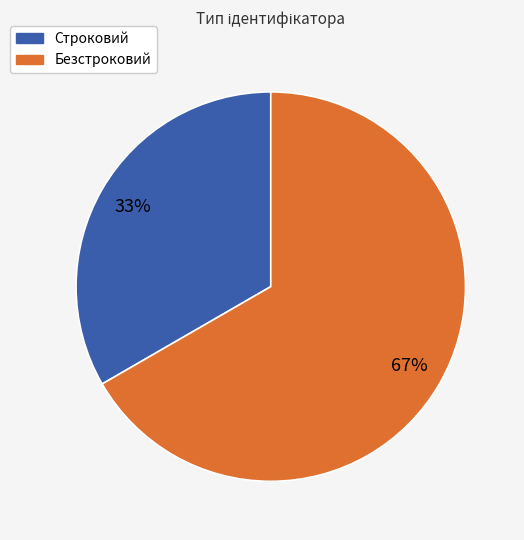

Is it true that Строковий is 33% of the pie?

True